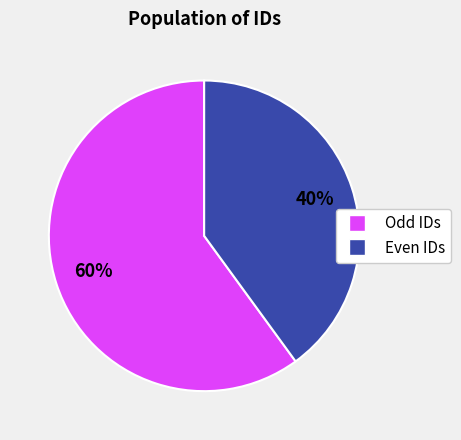

Is there a majority slice in this chart?

Yes